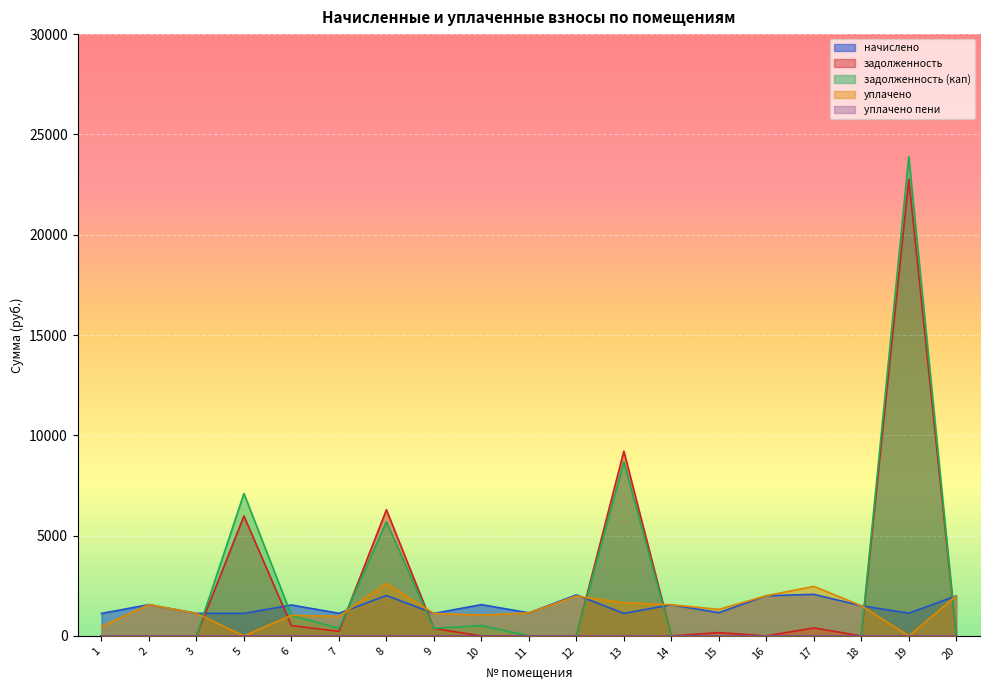

Which series ends up on top after the final intersection of задолженность and задолженность (кап)?

задолженность